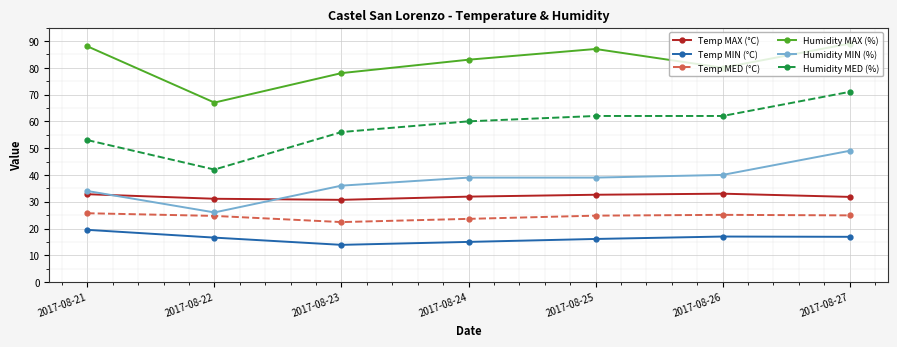

What is the difference between the highest and lowest values at 2017-08-24?

68.0